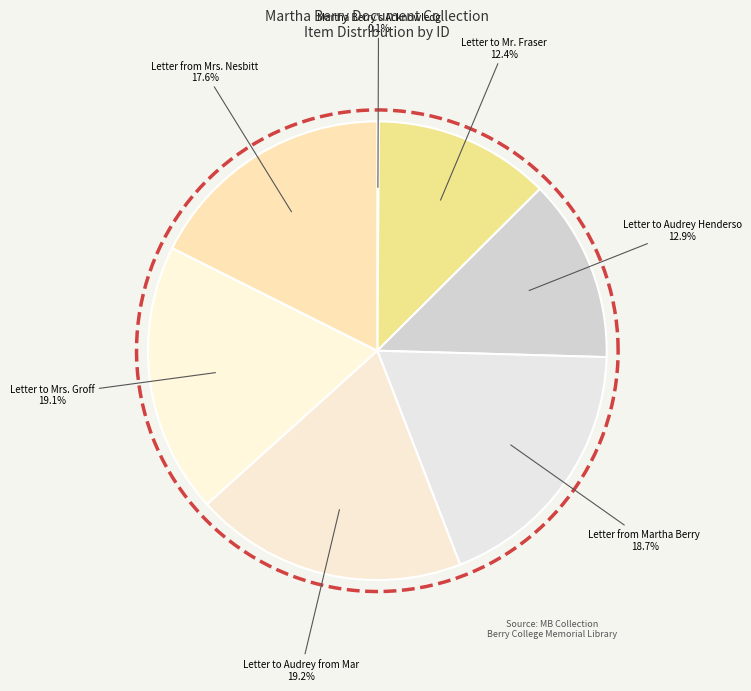

How many slices are in this pie chart?

7